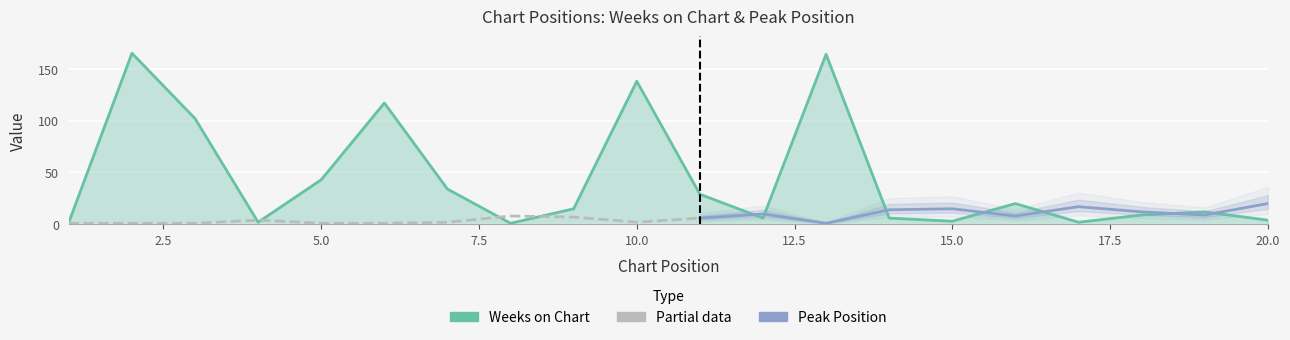

True or false: the data has more than 0 interior local peaks.

True